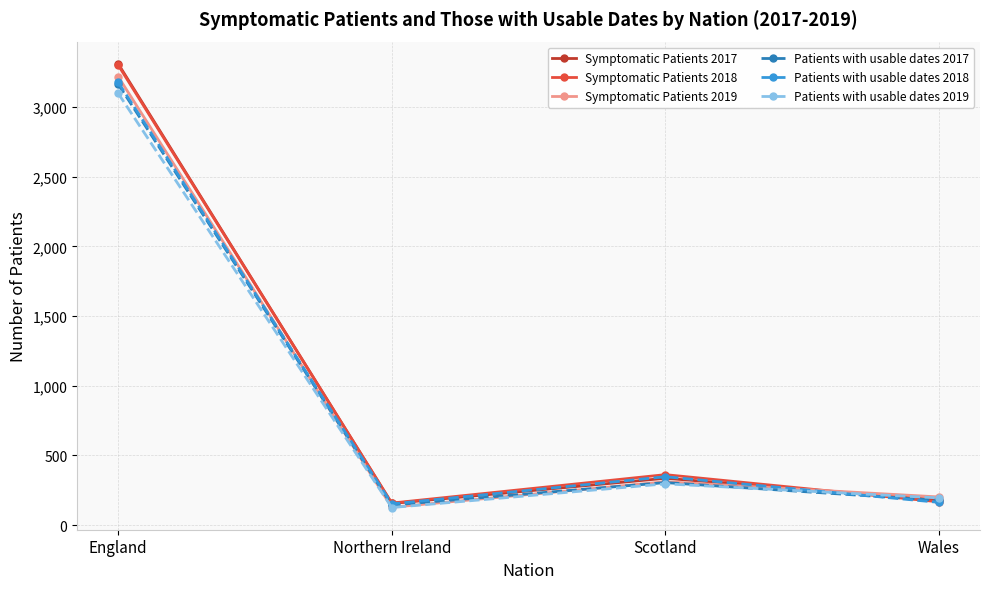

Does the chart display data point markers on the line(s)?

Yes